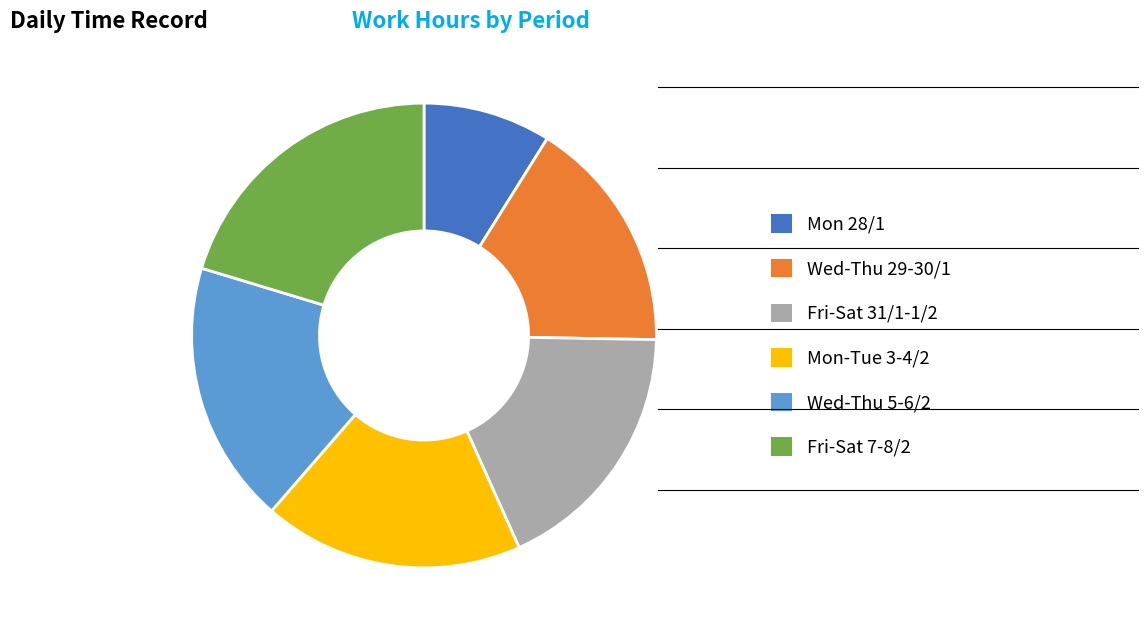

Combined, do Mon 28/1 and Fri-Sat 31/1-1/2 account for over 50%?

No